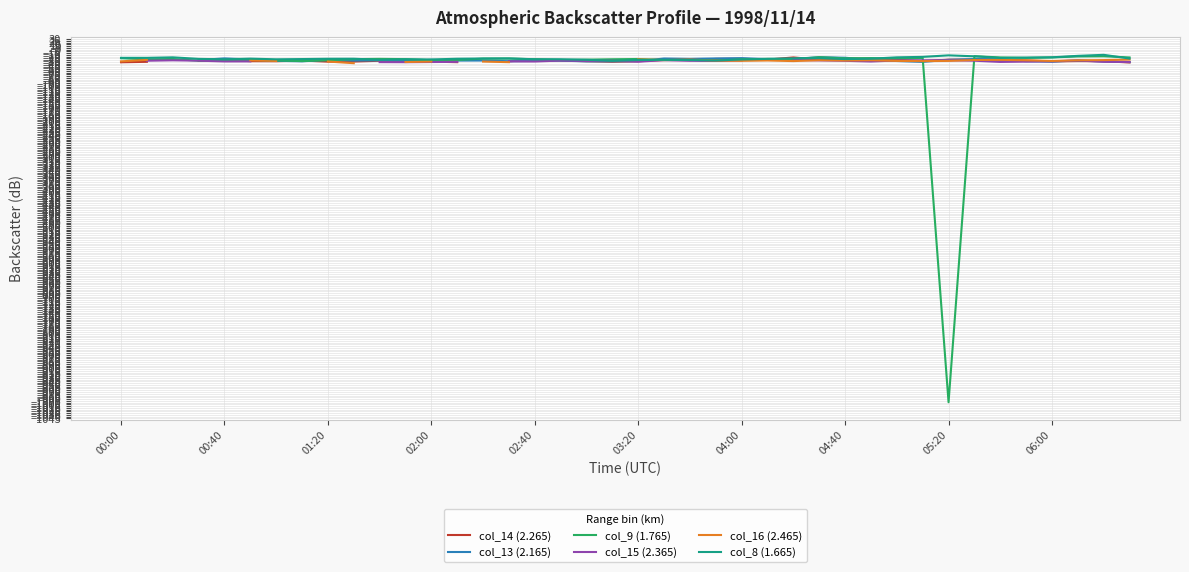

True or false: col_15 (2.365) and col_9 (1.765) cross at least once.

True